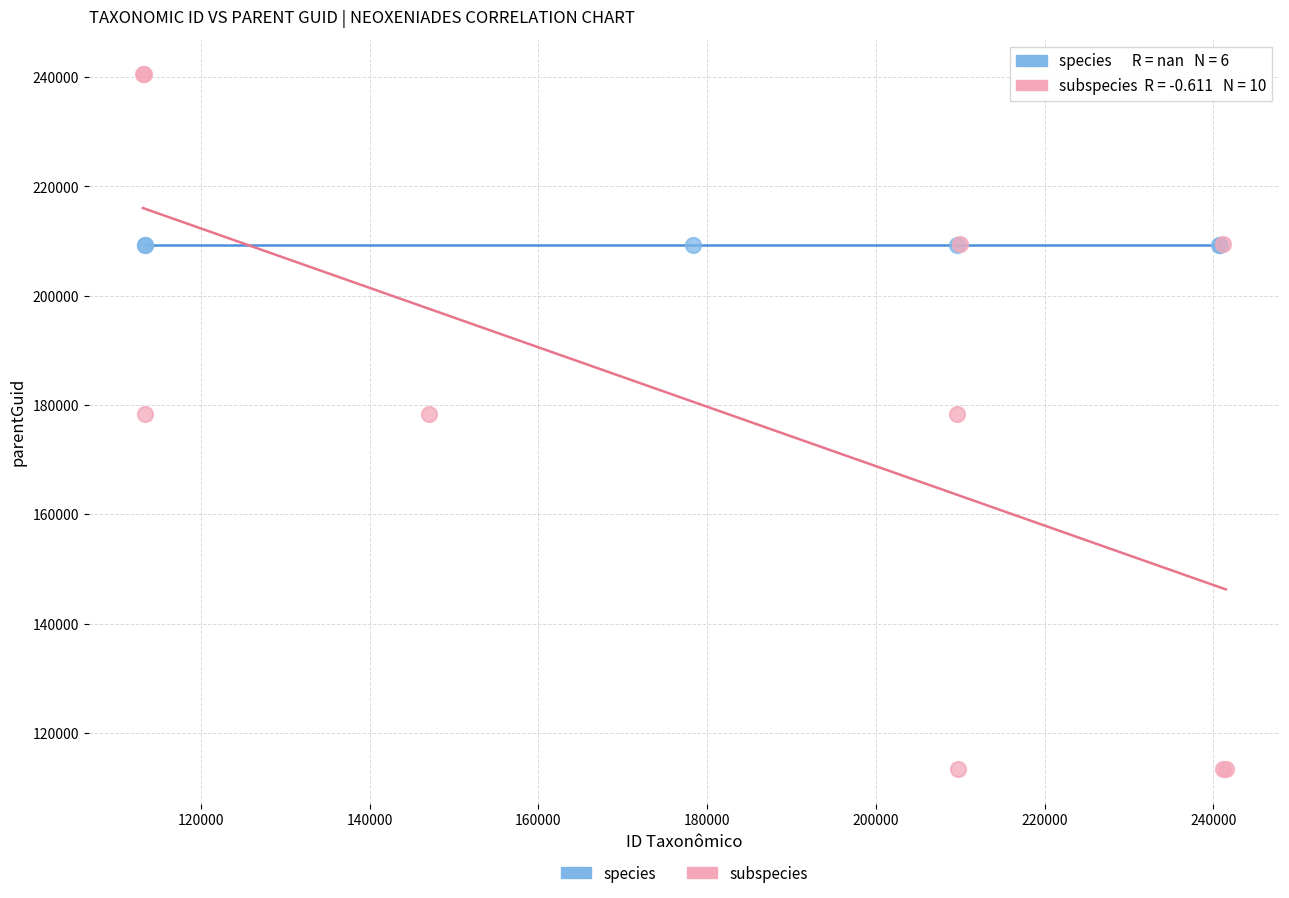

Which series contains the lowest Y value?

subspecies